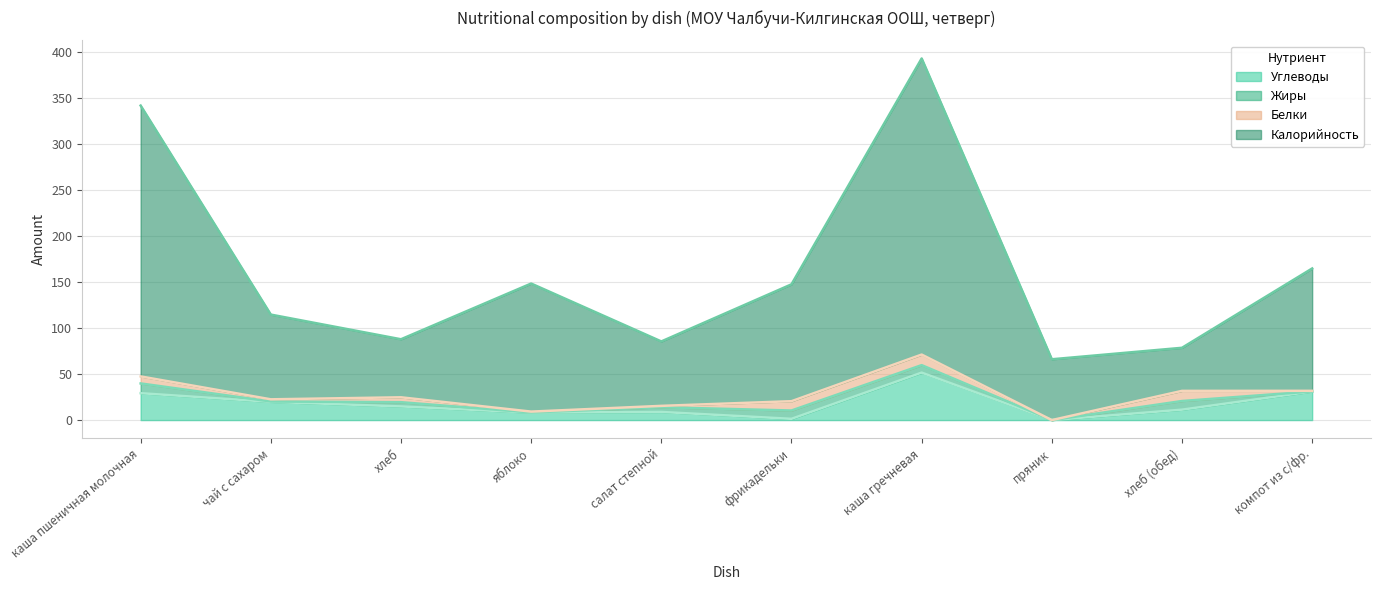

Where is the first local maximum for Углеводы?

салат степной